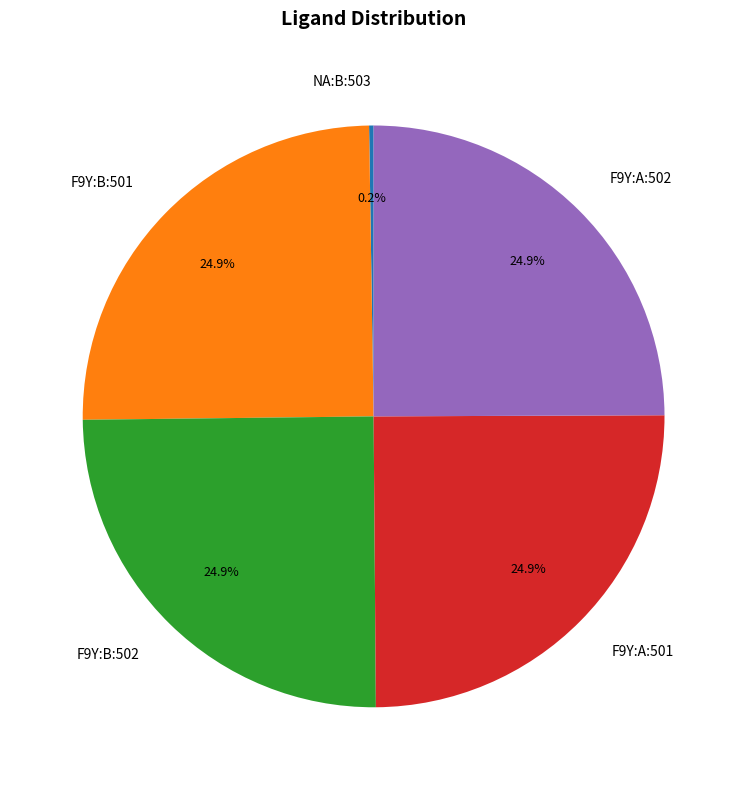

To the nearest percent, what is the difference between the largest and smallest slice percentages?

25%